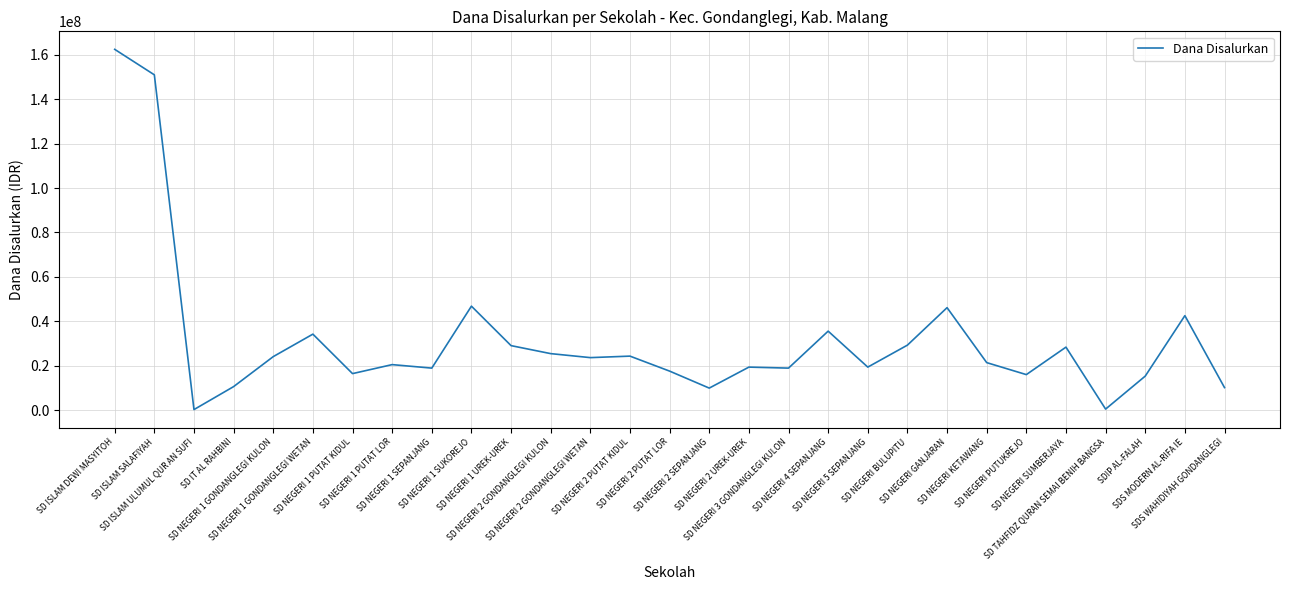

Which has a higher value, SD TAHFIDZ QURAN SEMAI BENIH BANGSA or SD NEGERI 1 PUTAT KIDUL?

SD NEGERI 1 PUTAT KIDUL